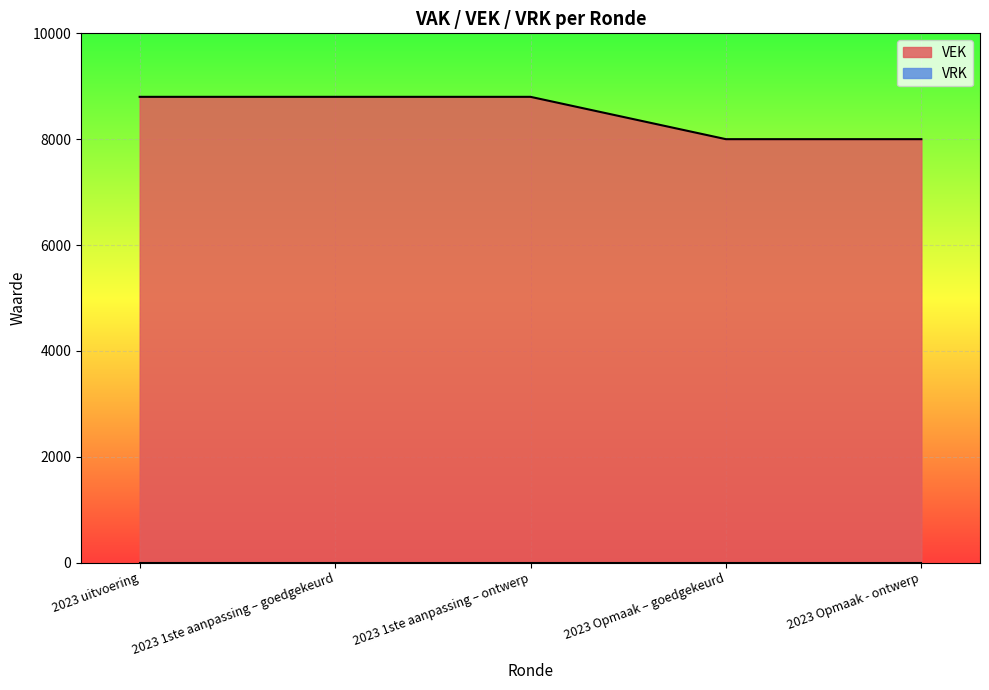

What is the minimum value shown in the chart?

0